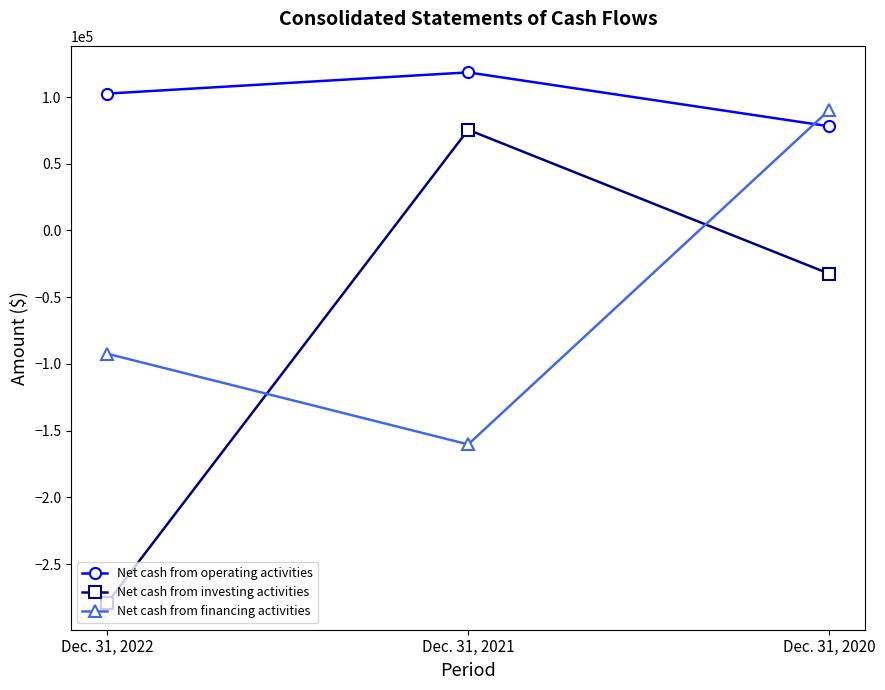

Reading left to right, what are all the values shown in this chart?

Net cash from operating activities: 102549	118465	78066
Net cash from investing activities: -279266	75457	-32460
Net cash from financing activities: -92310	-160294	90294